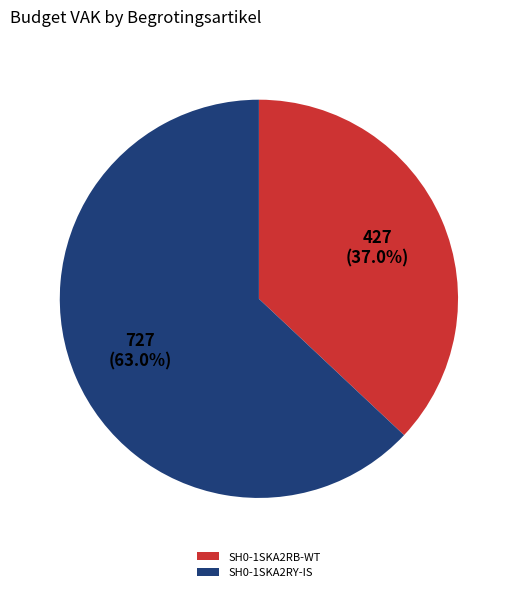

Which has a higher value, SH0-1SKA2RY-IS or SH0-1SKA2RB-WT?

SH0-1SKA2RY-IS